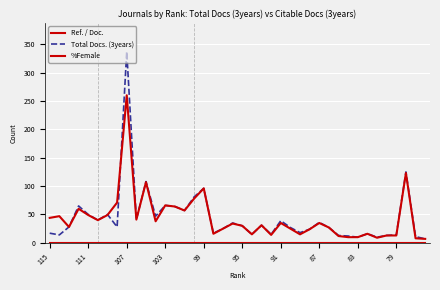

What is the maximum value shown in the chart?

337